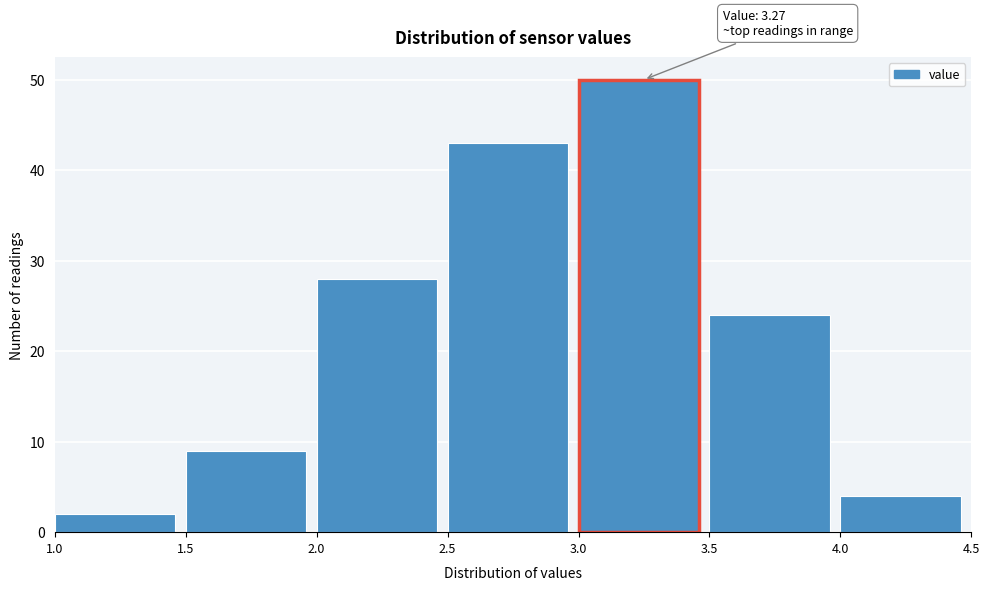

Which range on the x-axis has the tallest bar?

3.0 to 3.5